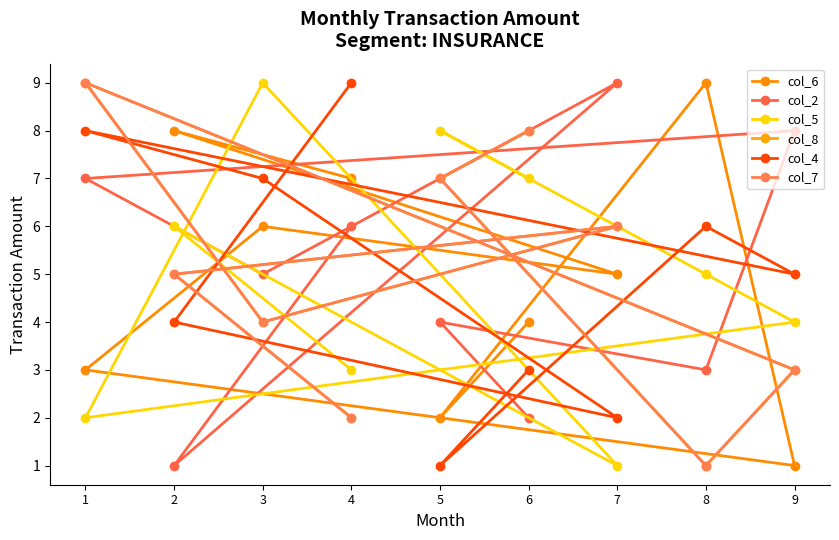

At which label is col_6 closest to 5?

7